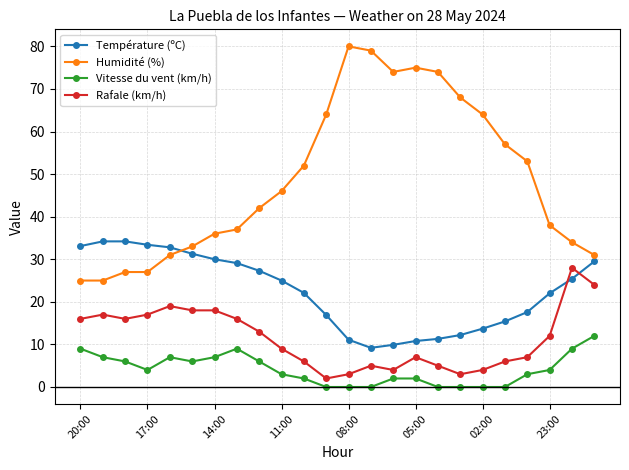

Rank the series by their maximum value, from lowest to highest.

Vitesse du vent (km/h), Rafale (km/h), Température (ºC), Humidité (%)